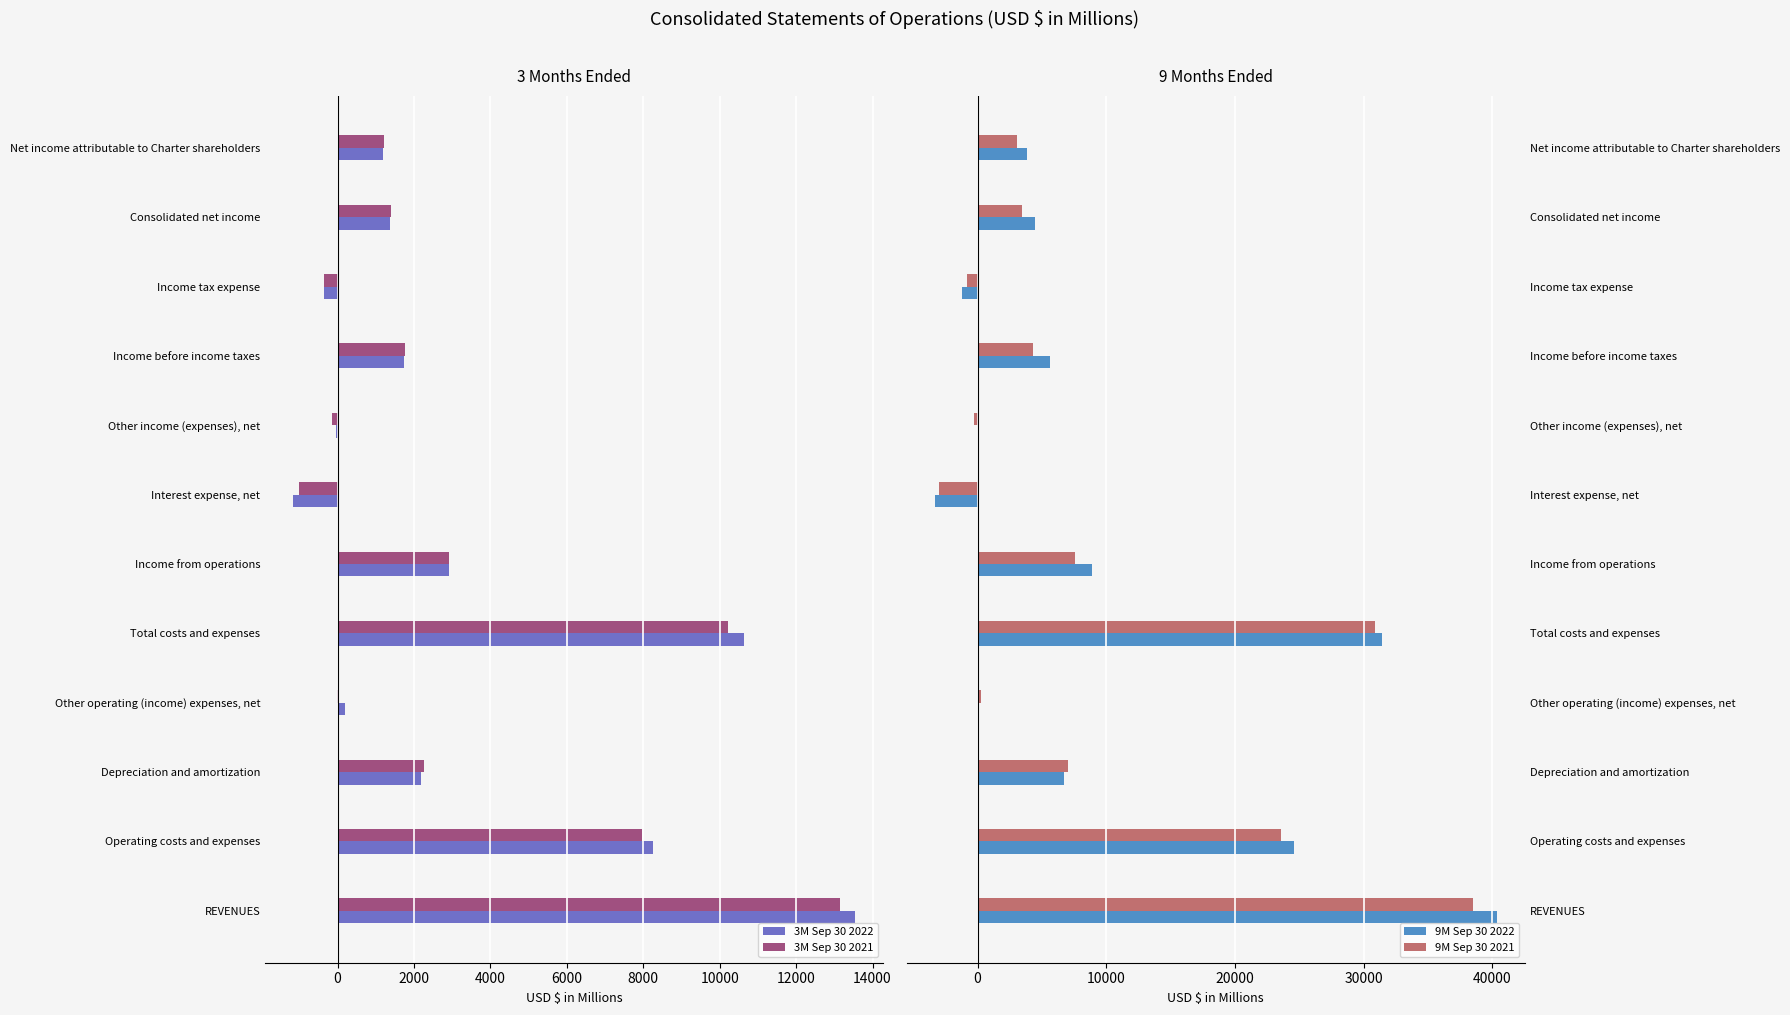

Which series has the largest total across all categories?

9M Sep 30 2022